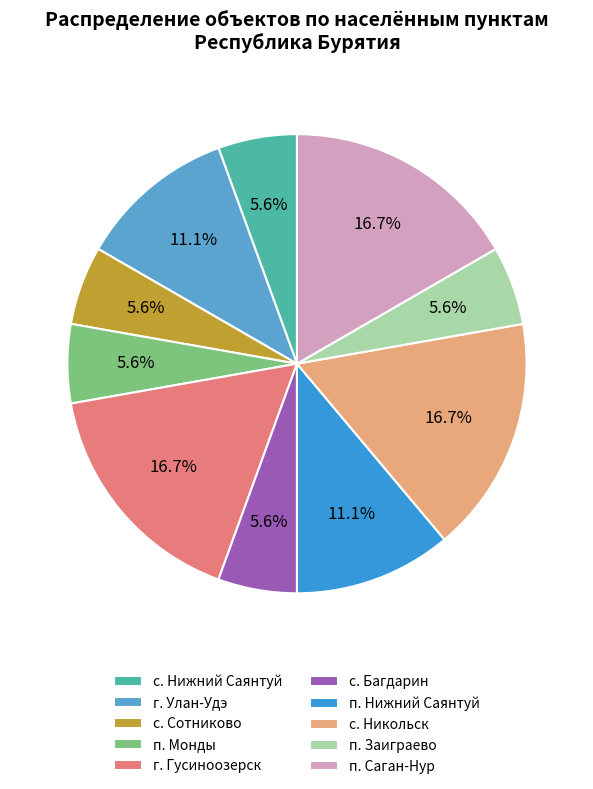

The г. Гусиноозерск slice represents 17% of the pie. True or false?

True